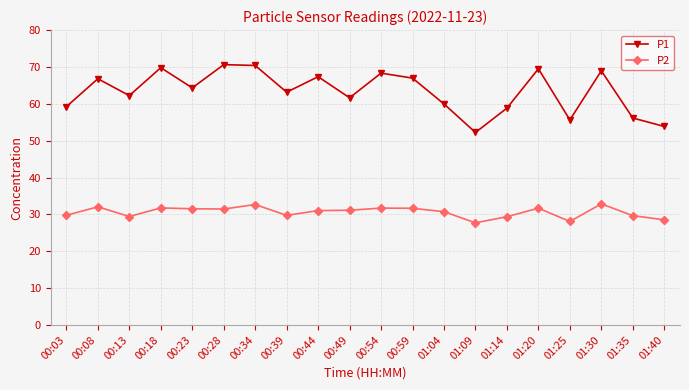

At which category does P2 reach its first local valley?

00:13